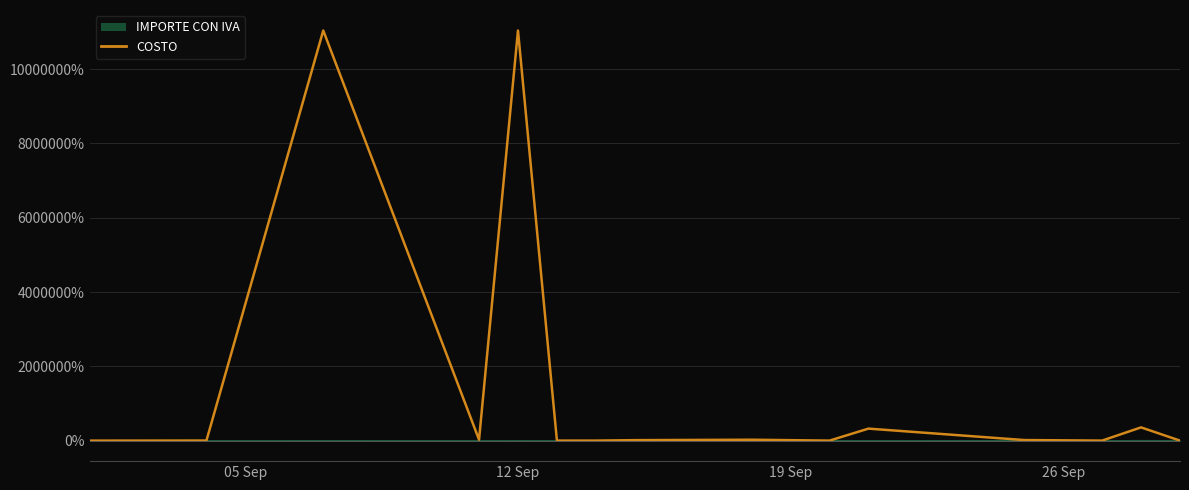

Which series has the largest range (max minus min)?

COSTO